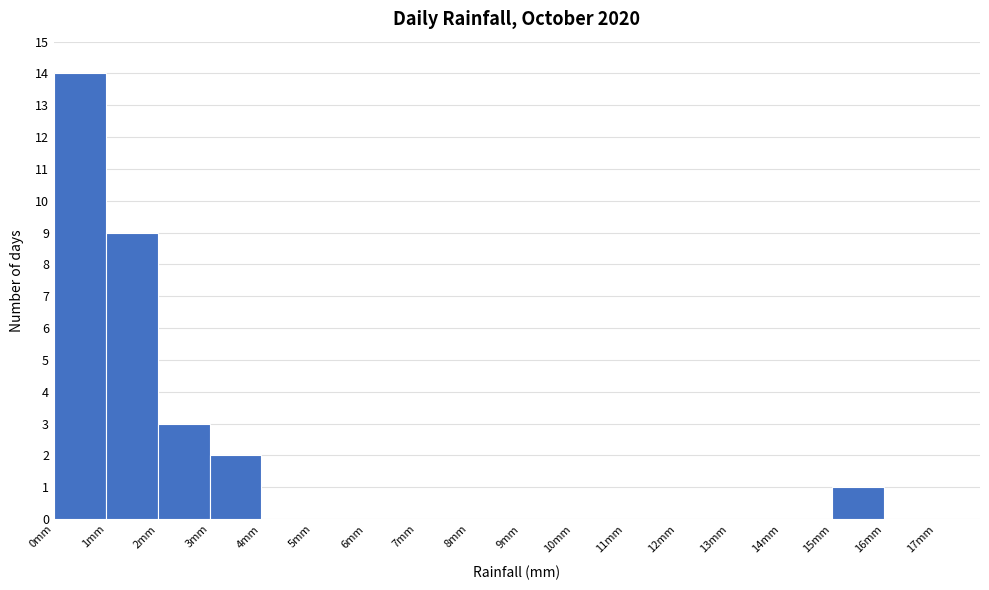

What is the height of the bar covering 3 to 4 on the x-axis? The values are not printed on the chart, so give them approximately, as read against the axis.

2